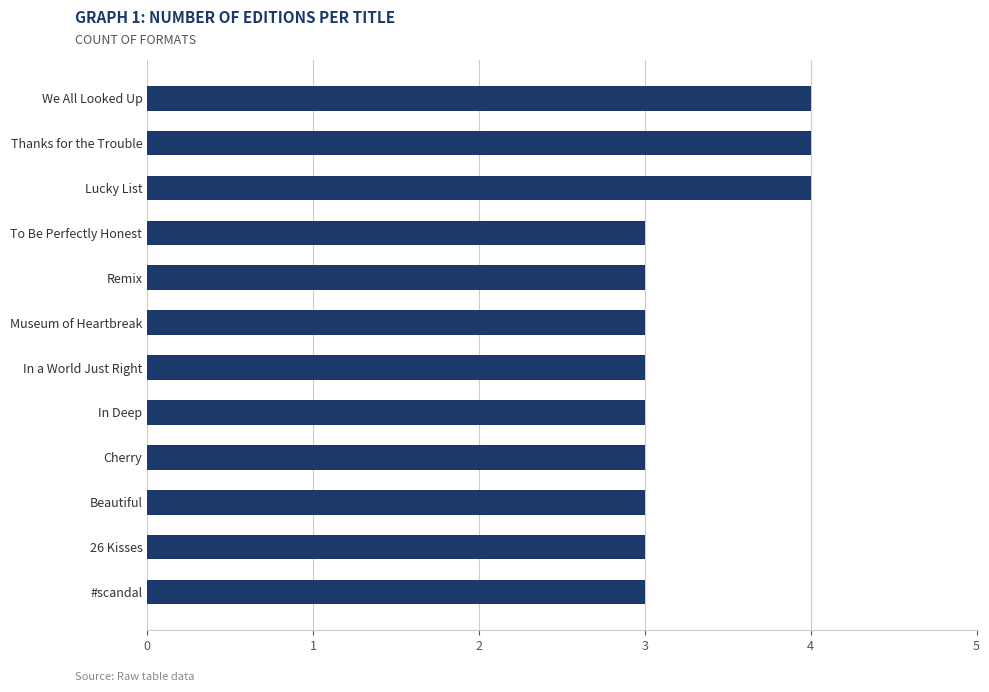

Reading bottom to top, transcribe all the data shown in this chart.

#scandal=3	26 Kisses=3	Beautiful=3	Cherry=3	In Deep=3	In a World Just Right=3	Museum of Heartbreak=3	Remix=3	To Be Perfectly Honest=3	Lucky List=4	Thanks for the Trouble=4	We All Looked Up=4